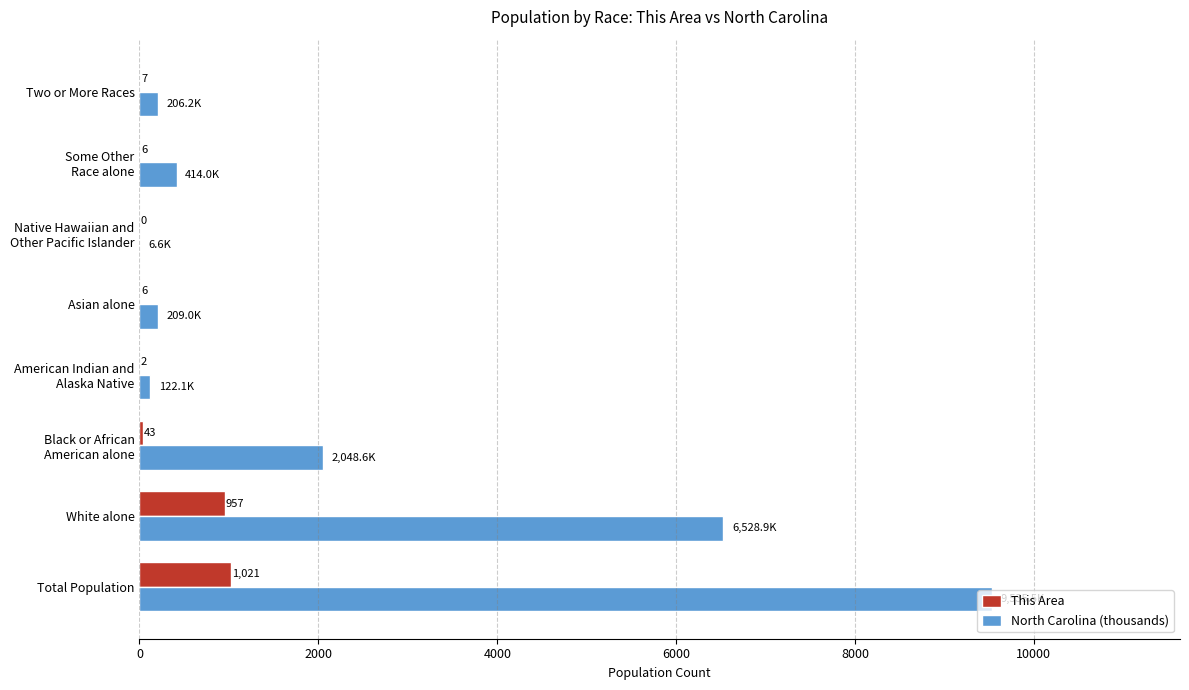

Is it true that This Area equals 957.0 at White alone?

True